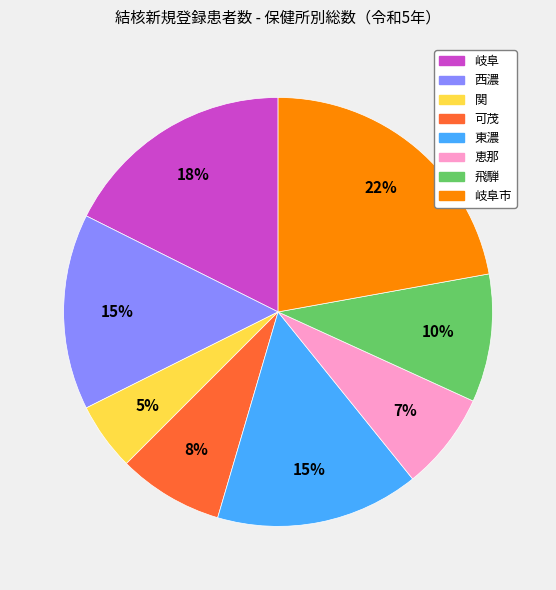

Count the number of slices in the pie.

8